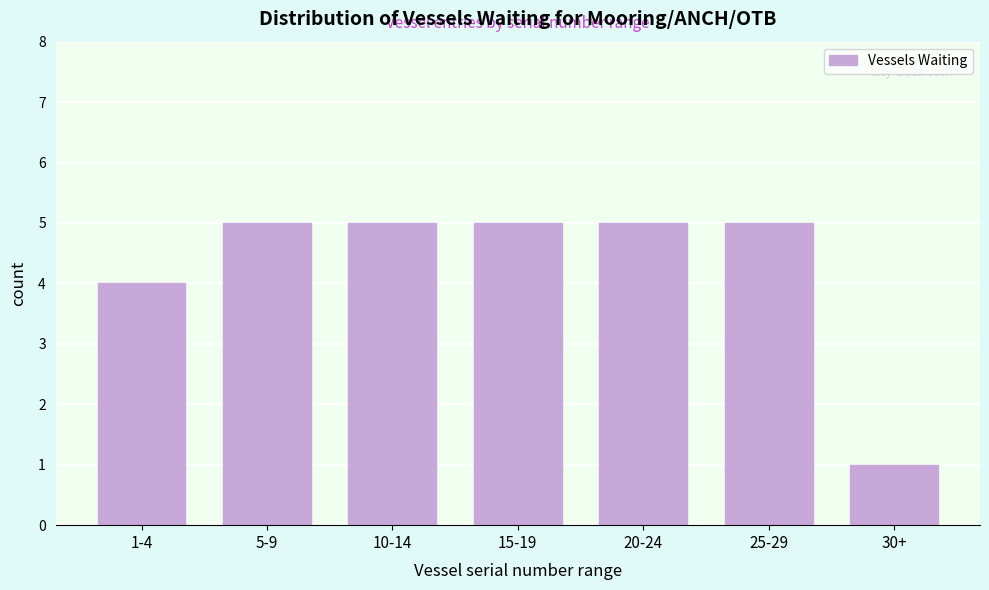

Reading left to right, what are all the values shown in this chart?

4	5	5	5	5	5	1